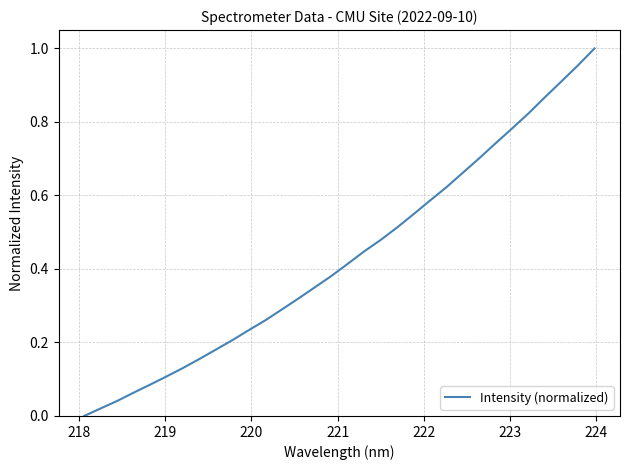

Does the chart display data point markers on the line(s)?

No